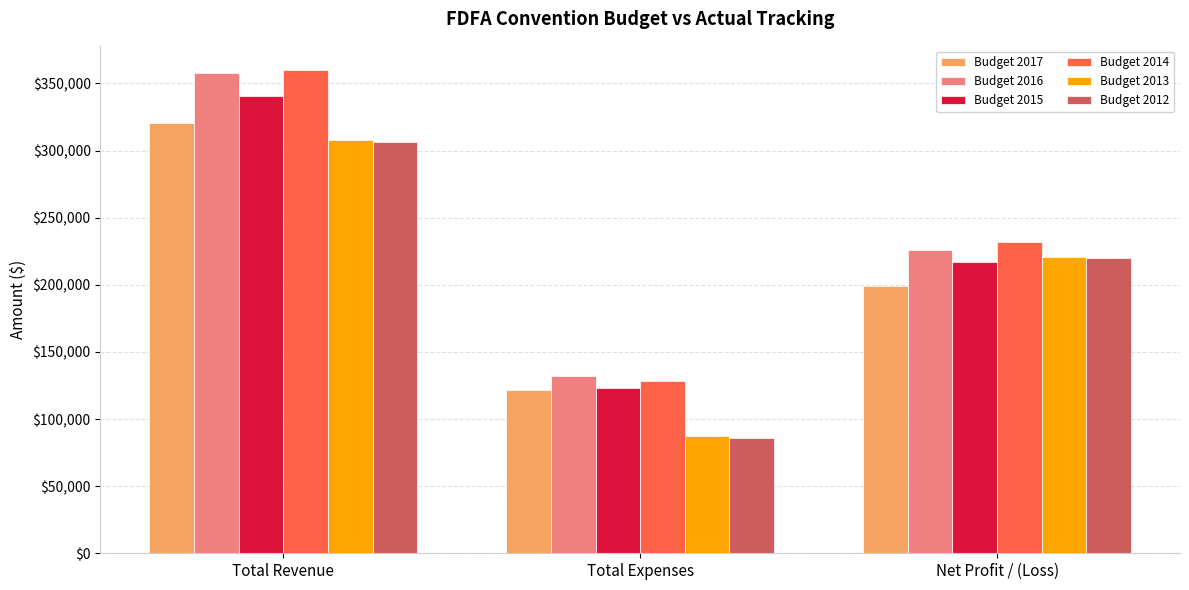

Rank the categories by Budget 2014 value from lowest to highest.

Total Expenses, Net Profit / (Loss), Total Revenue